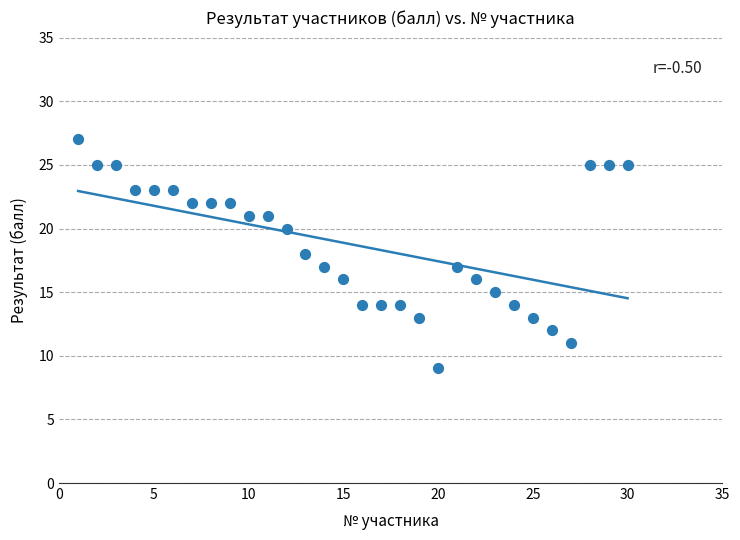

What is the range of Y values (max minus min)?

18